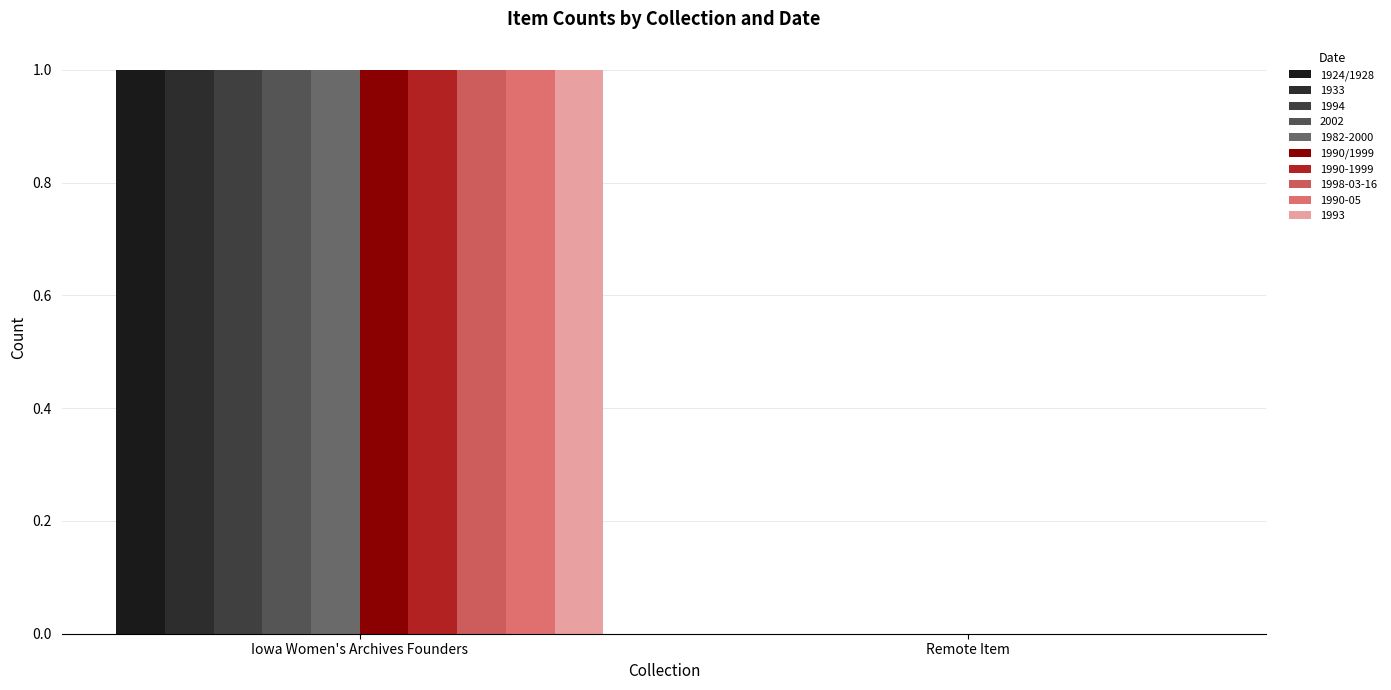

What is the difference between the 1990/1999 values at Iowa Women's Archives Founders and Remote Item?

1